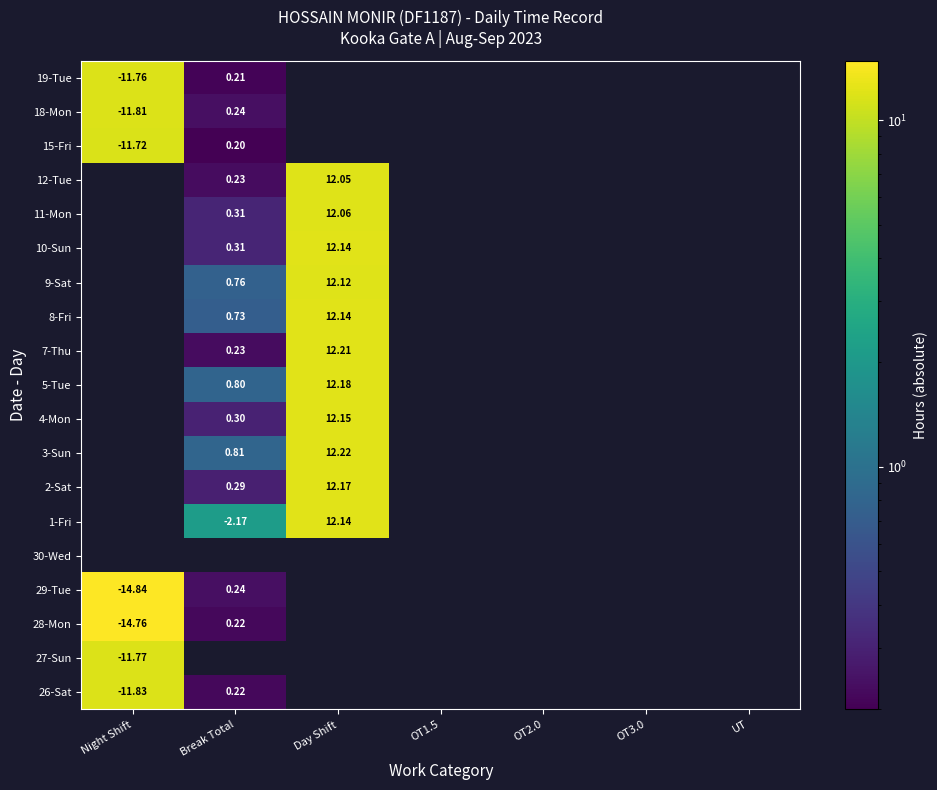

At which label is 19-Tue closest to 5?

Break Total